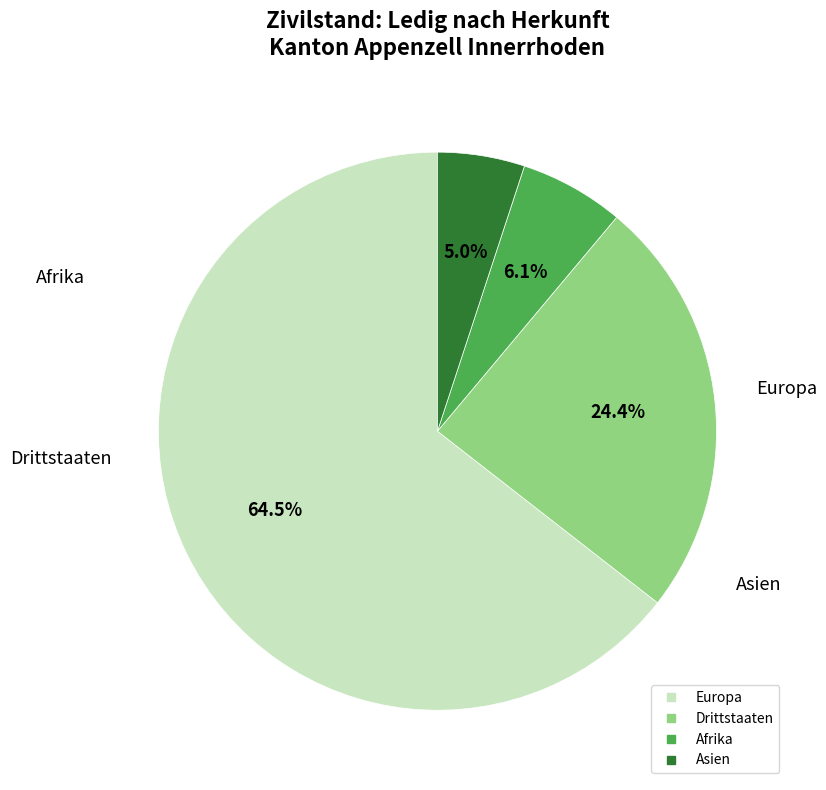

What portion of the pie excludes Afrika?

93.9%